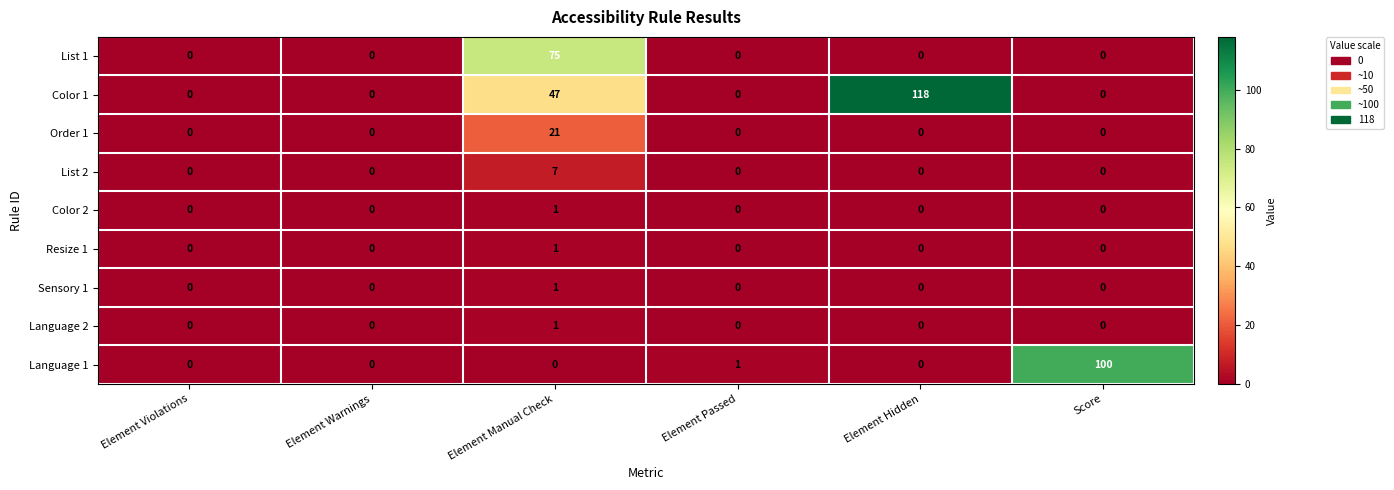

How many series are shown in this chart?

9